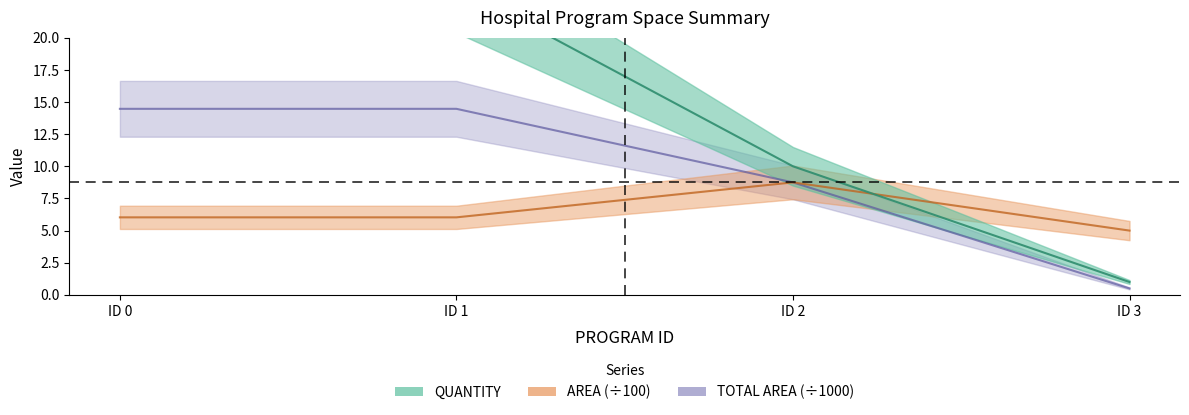

Which series has the widest spread of values?

QUANTITY